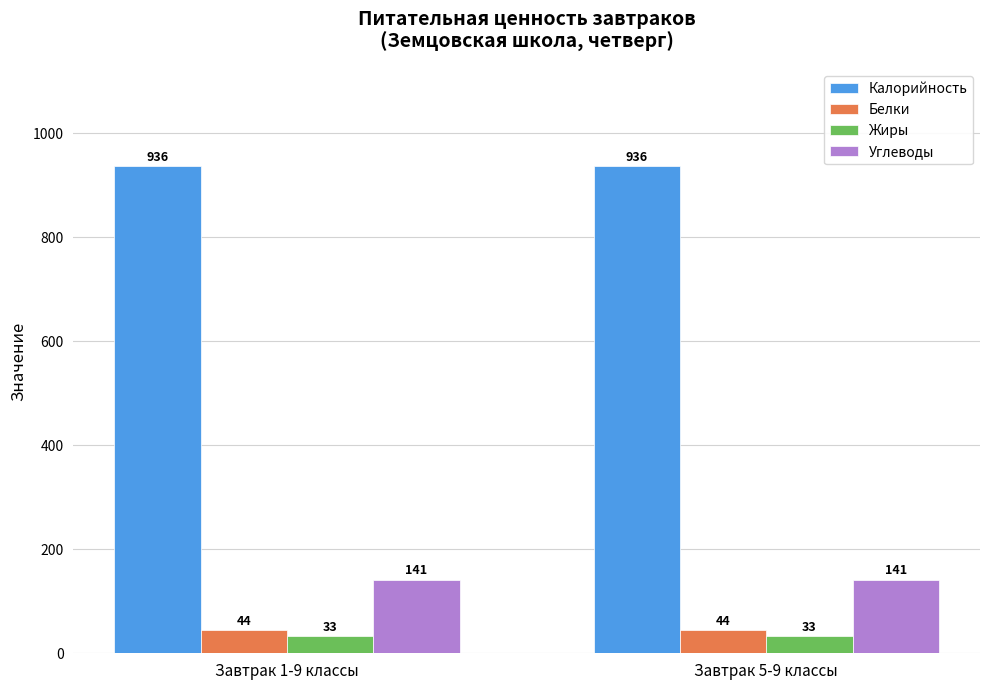

What is the maximum value shown in the chart?

936